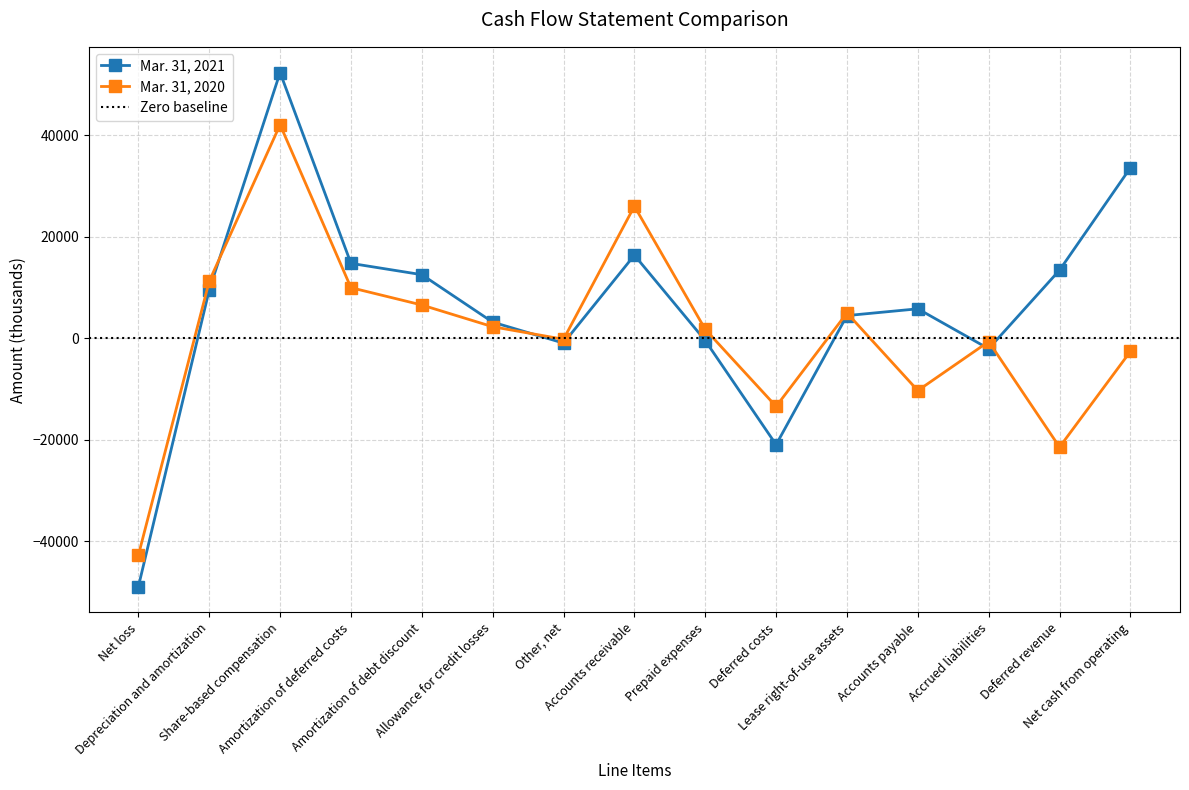

How many values in the Mar. 31, 2020 series are below 1743?

7